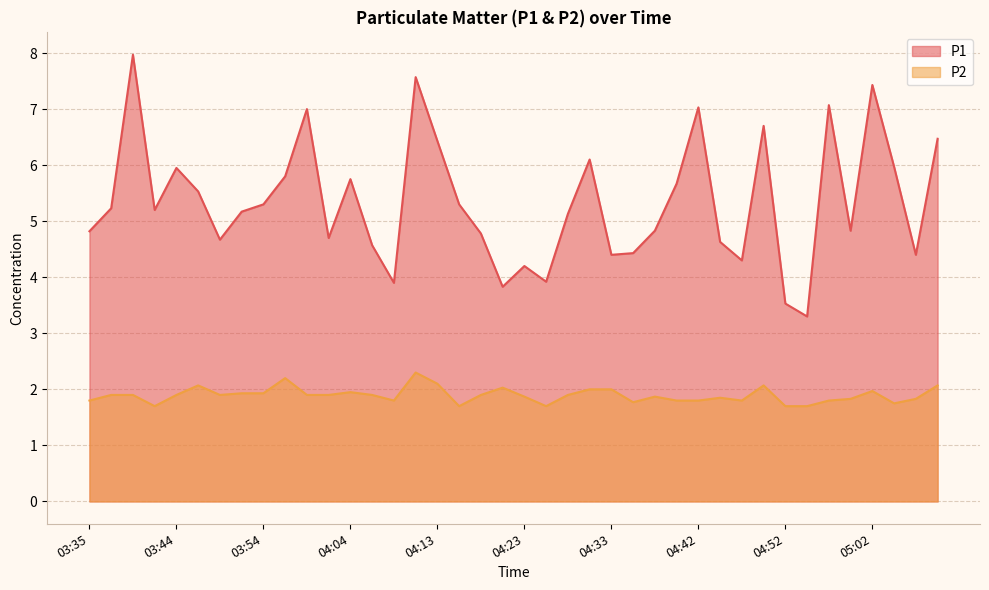

The P2 series shows 1.9 at 03:54. True or false?

True